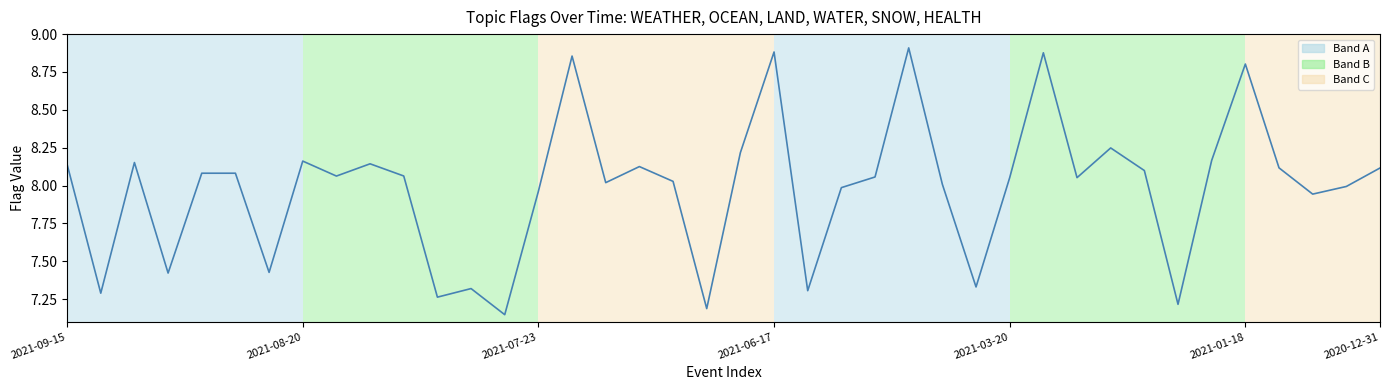

What is the difference between the maximum and minimum values?

1.8